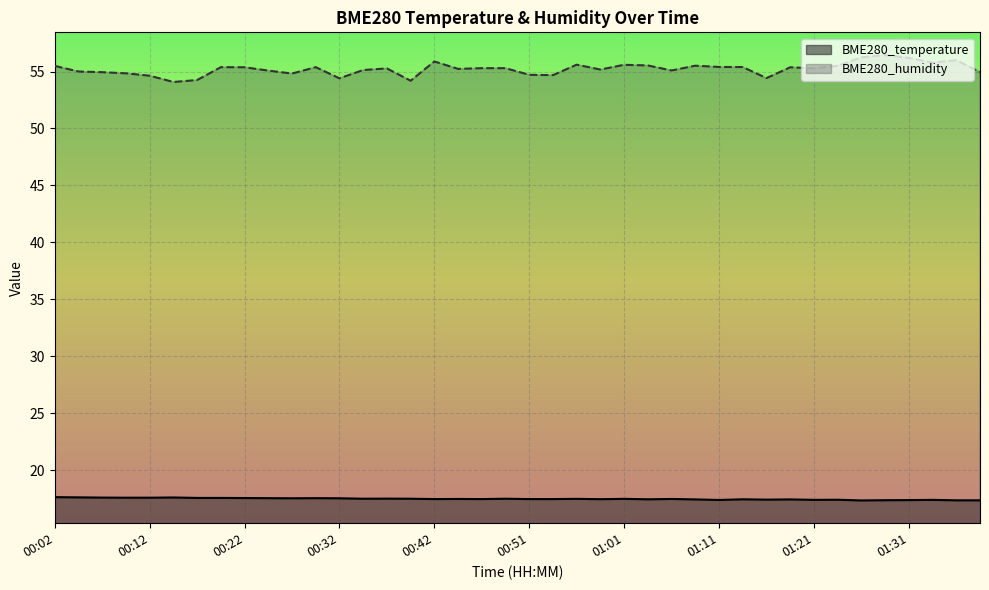

Is the value of BME280_humidity at 01:33 greater than the value of BME280_temperature at 01:04?

Yes